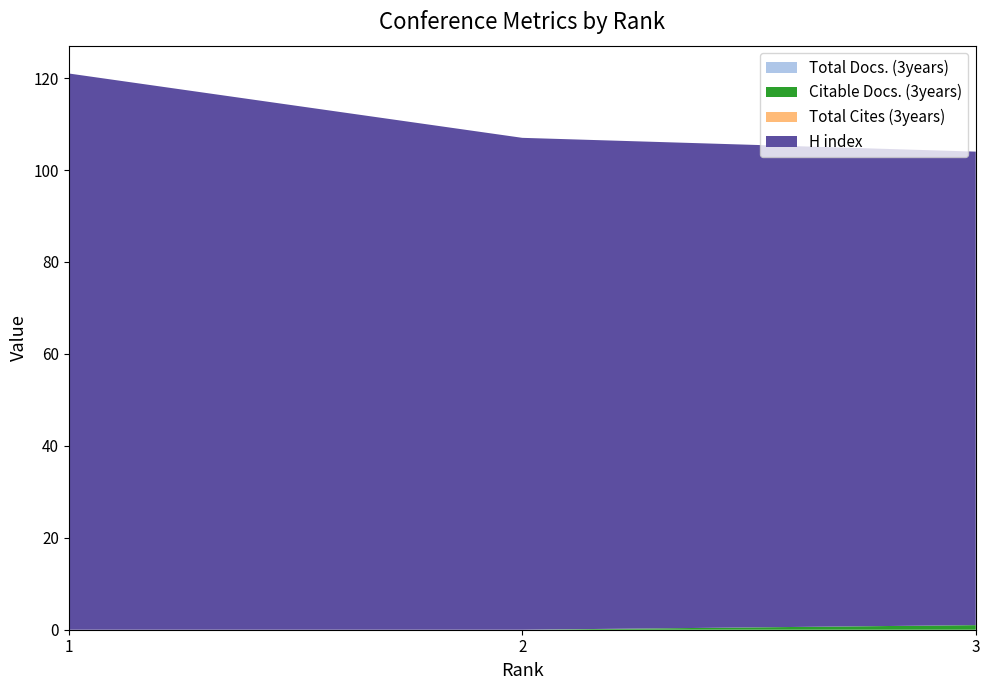

Reading left to right, list all the values displayed in this chart.

Total Docs. (3years): 0	0	0
Citable Docs. (3years): 0	0	1
Total Cites (3years): 0	0	0
H index: 121	107	103